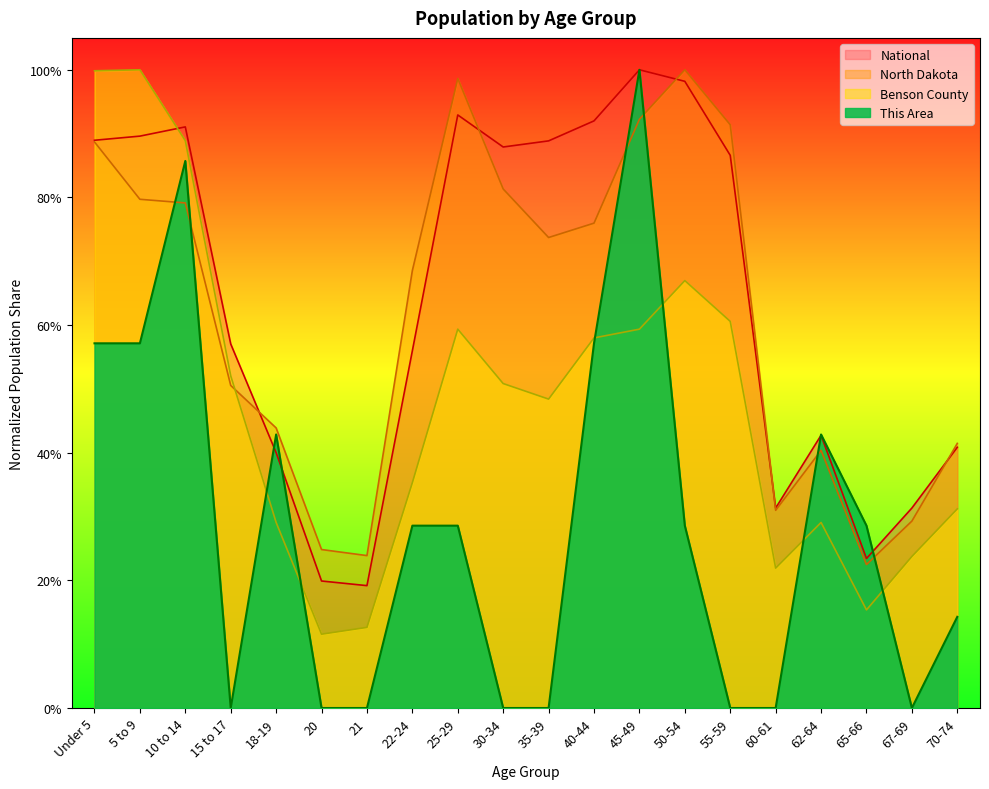

At which category is the sum across all series the highest?

45-49